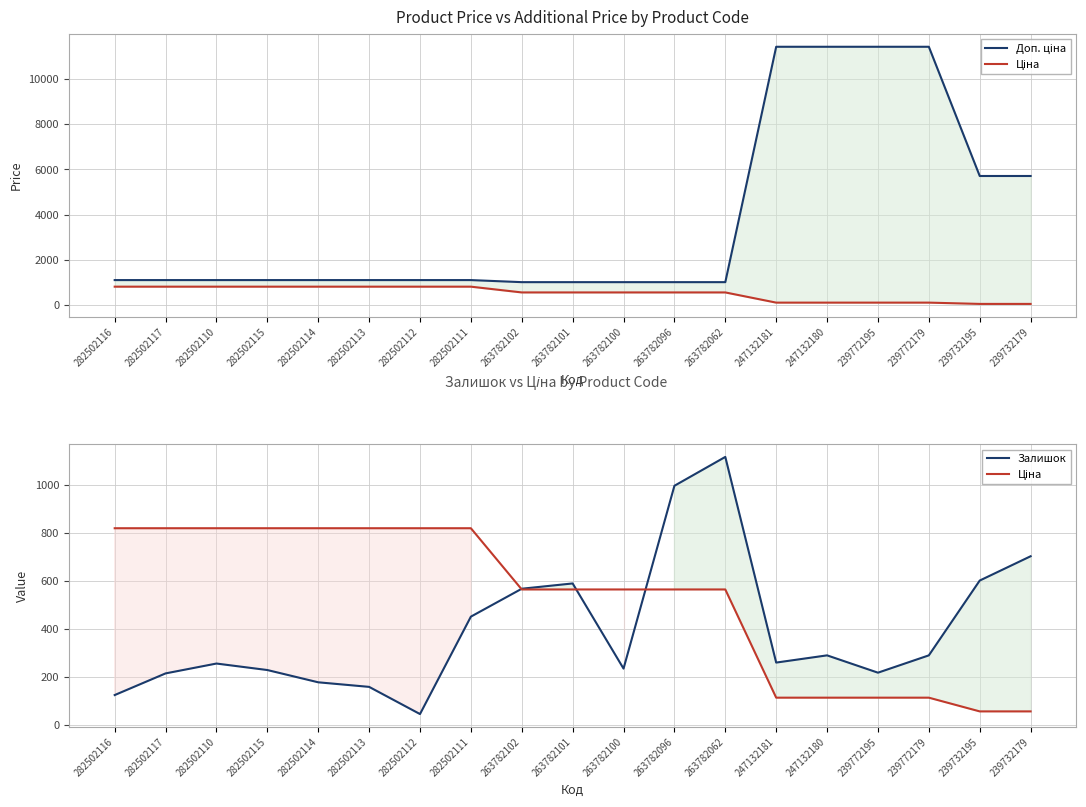

What is the difference between the maximum and minimum values in the Доп. ціна series?

10392.2